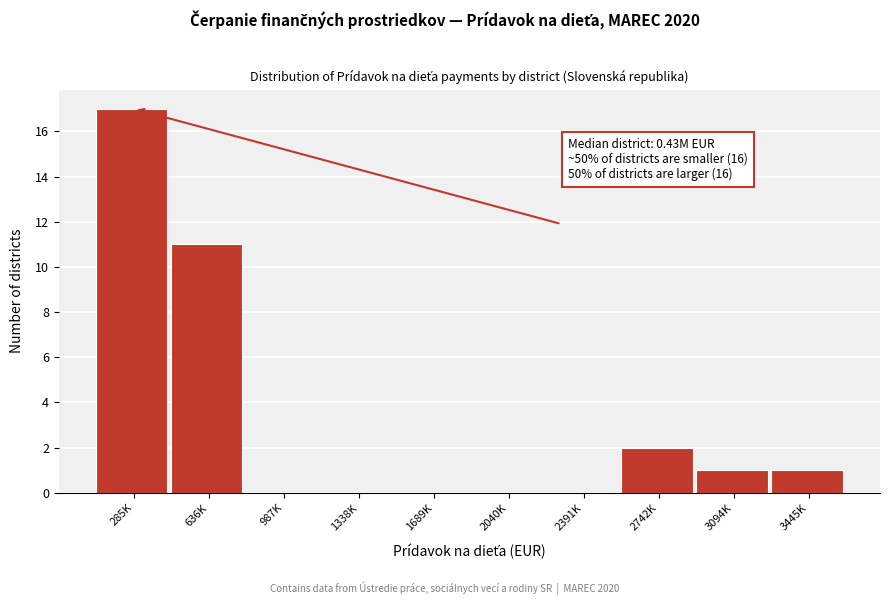

Reading left to right, list all the values displayed in this chart.

285K=17	636K=11	987K=0	1338K=0	1689K=0	2040K=0	2391K=0	2742K=2	3094K=1	3445K=1